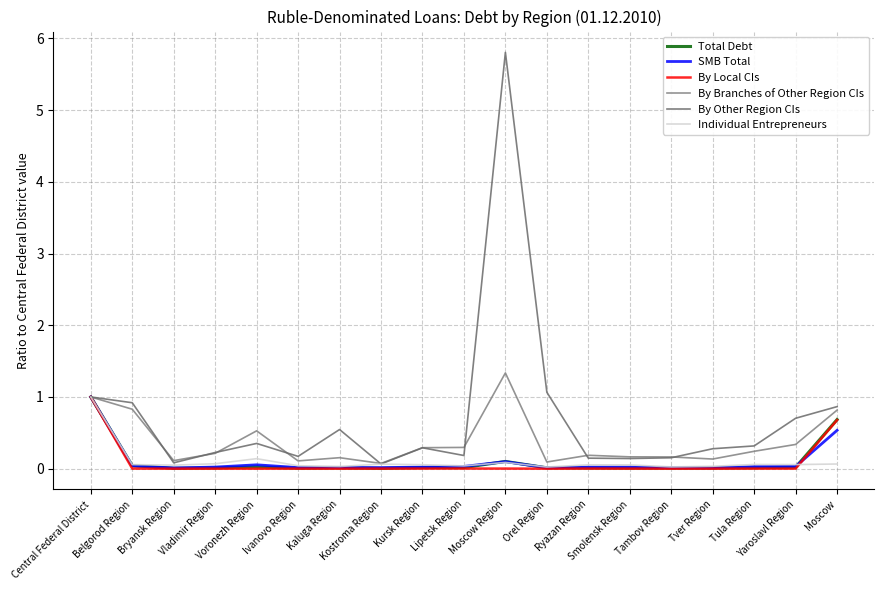

List the labels in order of By Local CIs value, smallest first.

Voronezh Region, Bryansk Region, Orel Region, Vladimir Region, Tambov Region, Kaluga Region, Yaroslavl Region, Tver Region, Ivanovo Region, Smolensk Region, Kostroma Region, Tula Region, Belgorod Region, Kursk Region, Ryazan Region, Moscow Region, Lipetsk Region, Moscow, Central Federal District